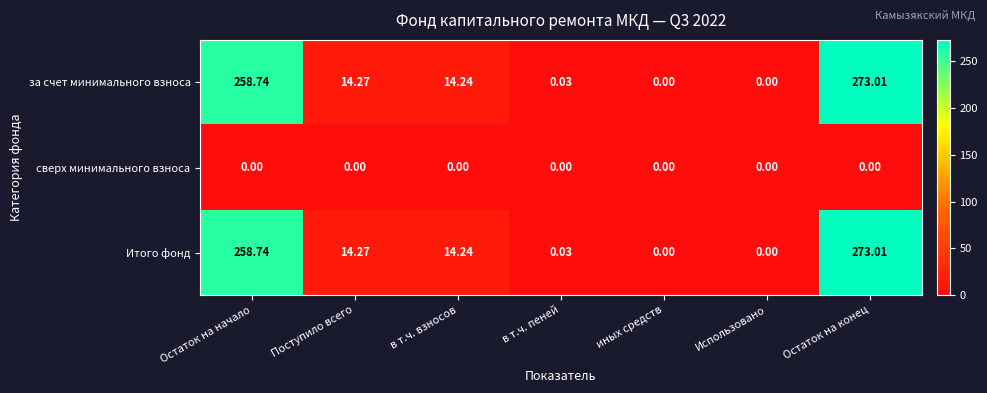

What is the greatest value displayed?

273.0